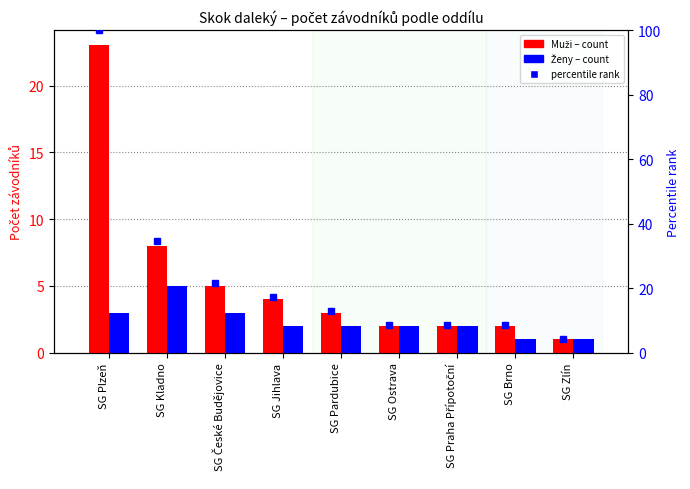

What is the difference between the Muži values at SG Zlín and SG Plzeň?

22